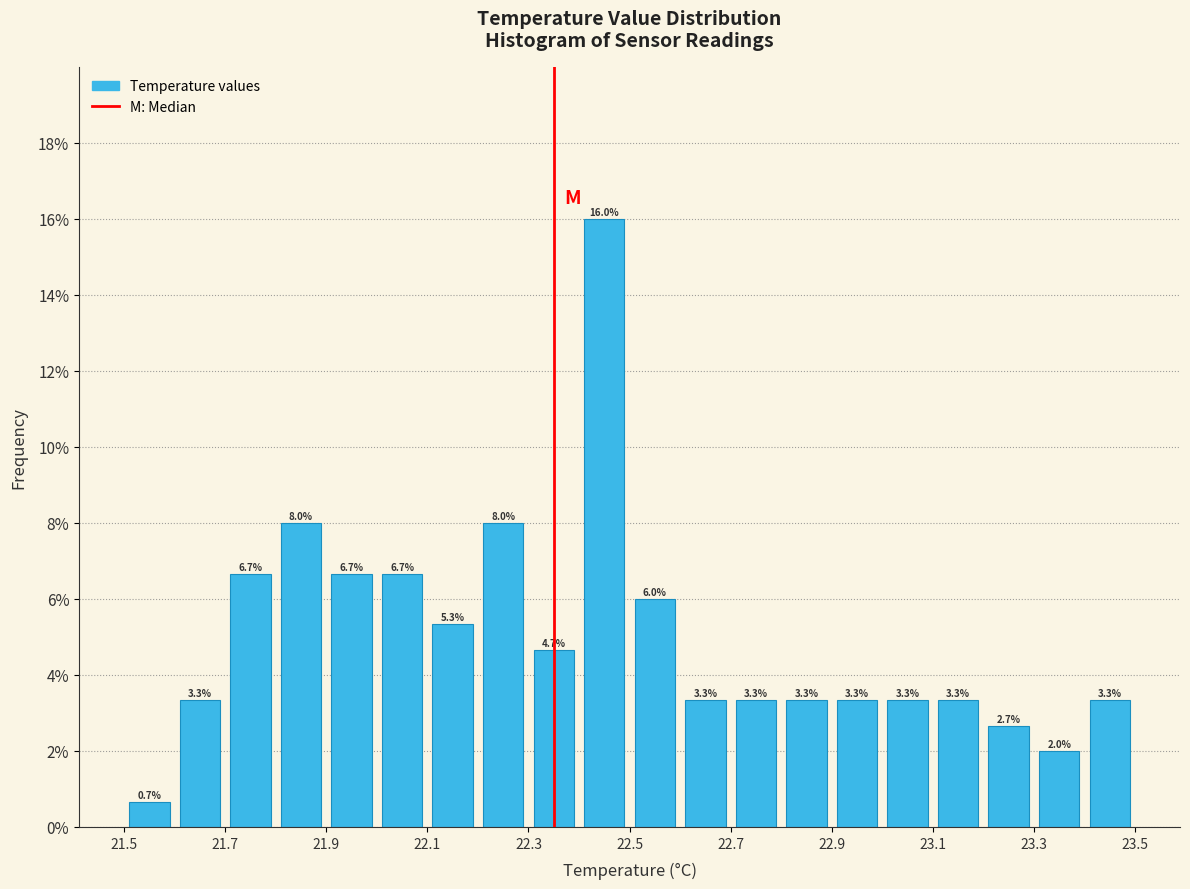

Which range on the x-axis has the tallest bar?

22.4 to 22.5